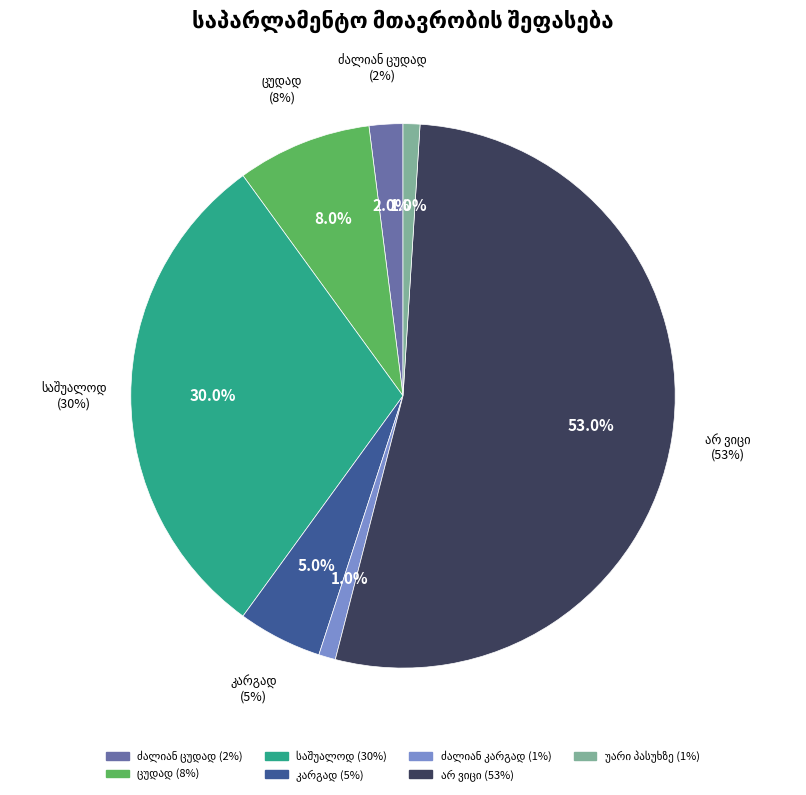

What is the smallest slice in the pie chart?

ძალიან კარგად